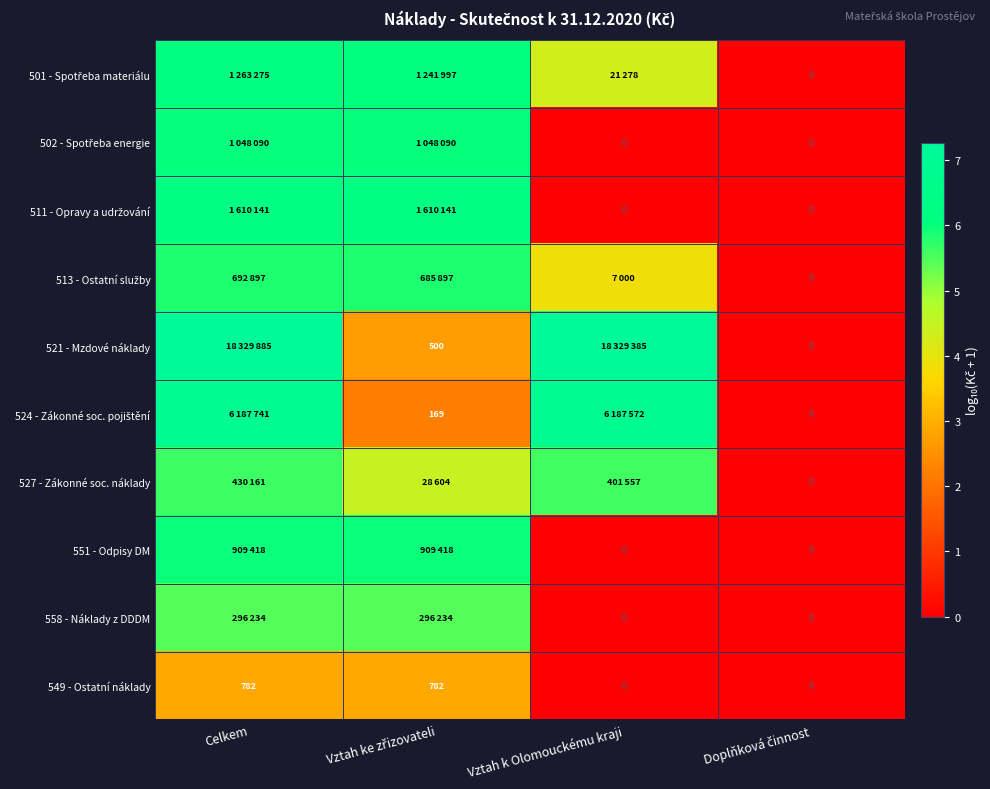

Which label corresponds to the largest value in the chart?

Celkem